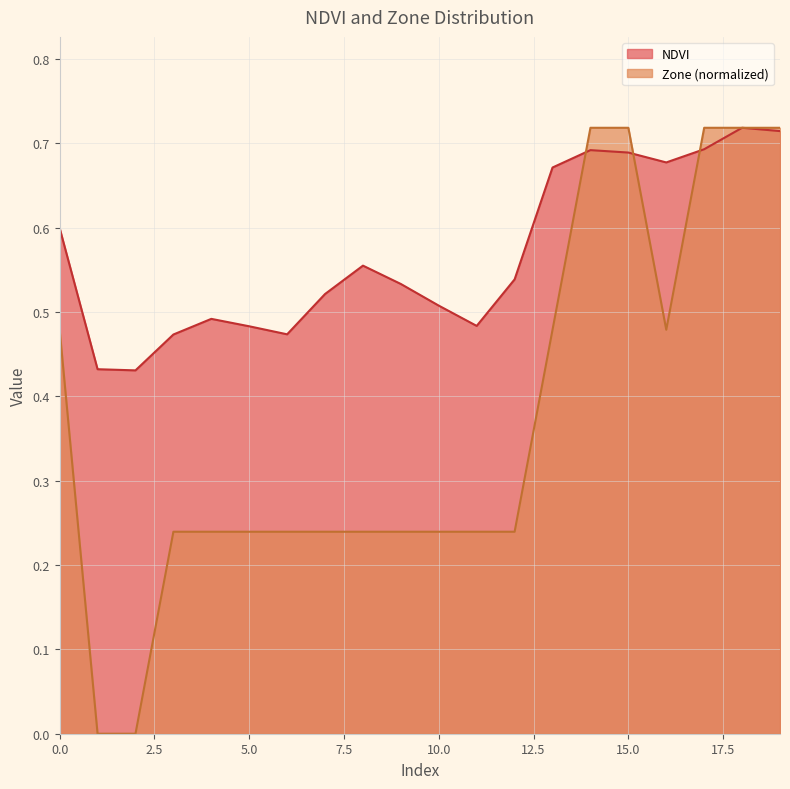

What is the total value across all series at 16?

1.2